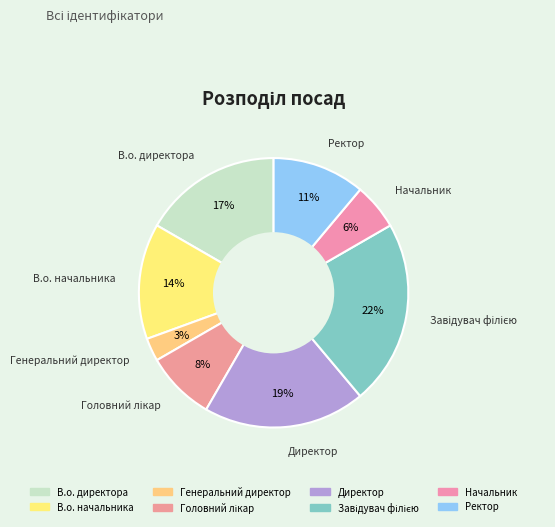

How many segments does this pie chart have?

8